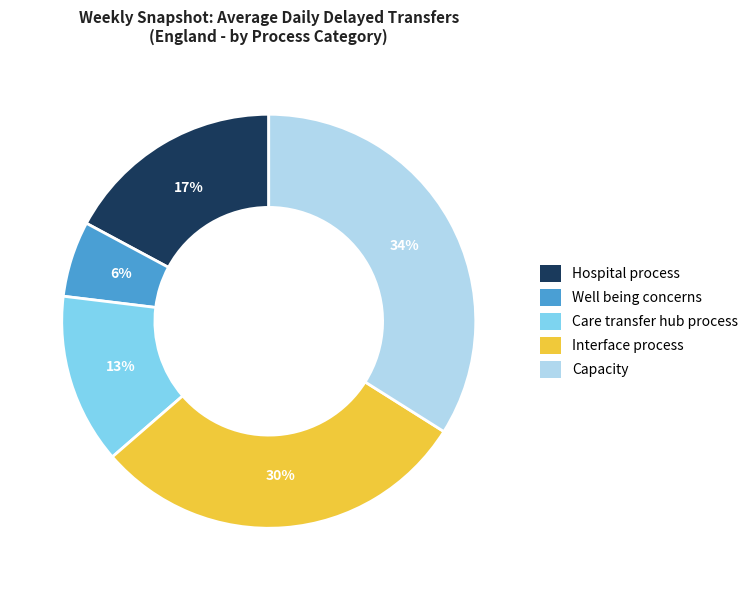

To the nearest percent, what is the combined percentage of Interface process and Hospital process?

47%